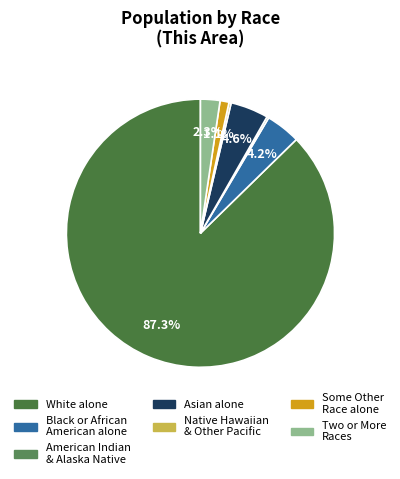

Which slice is the largest?

White alone